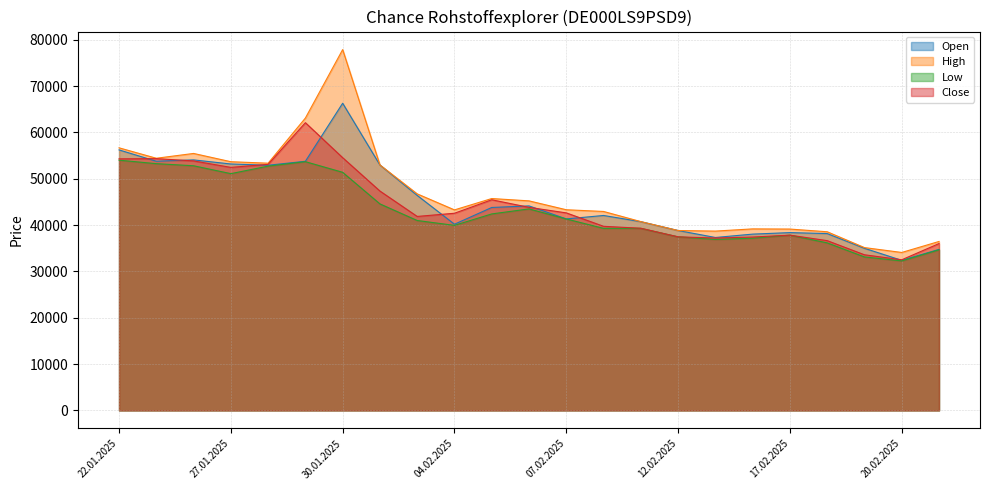

What is the total value across all series at 19.02.2025?

136883